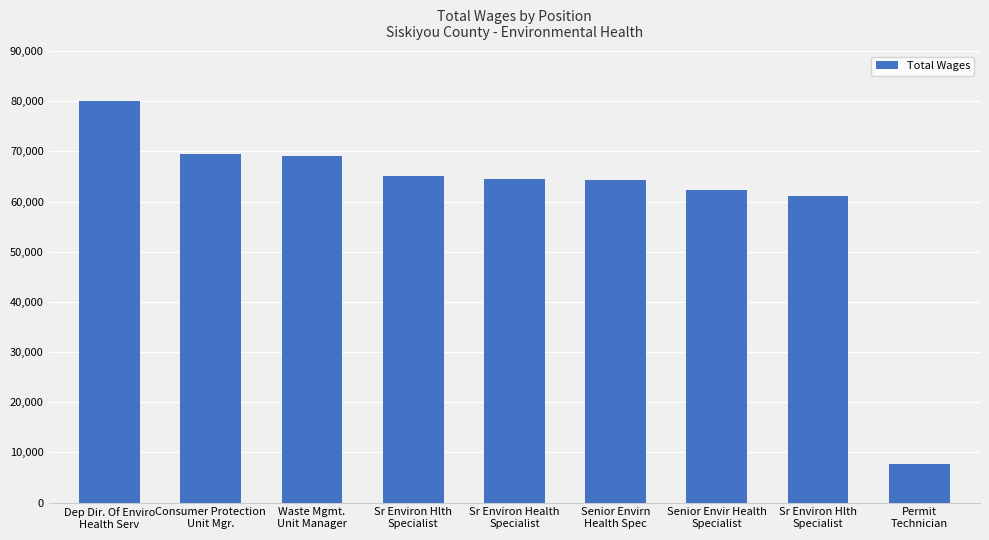

How many categories are shown in the chart?

9